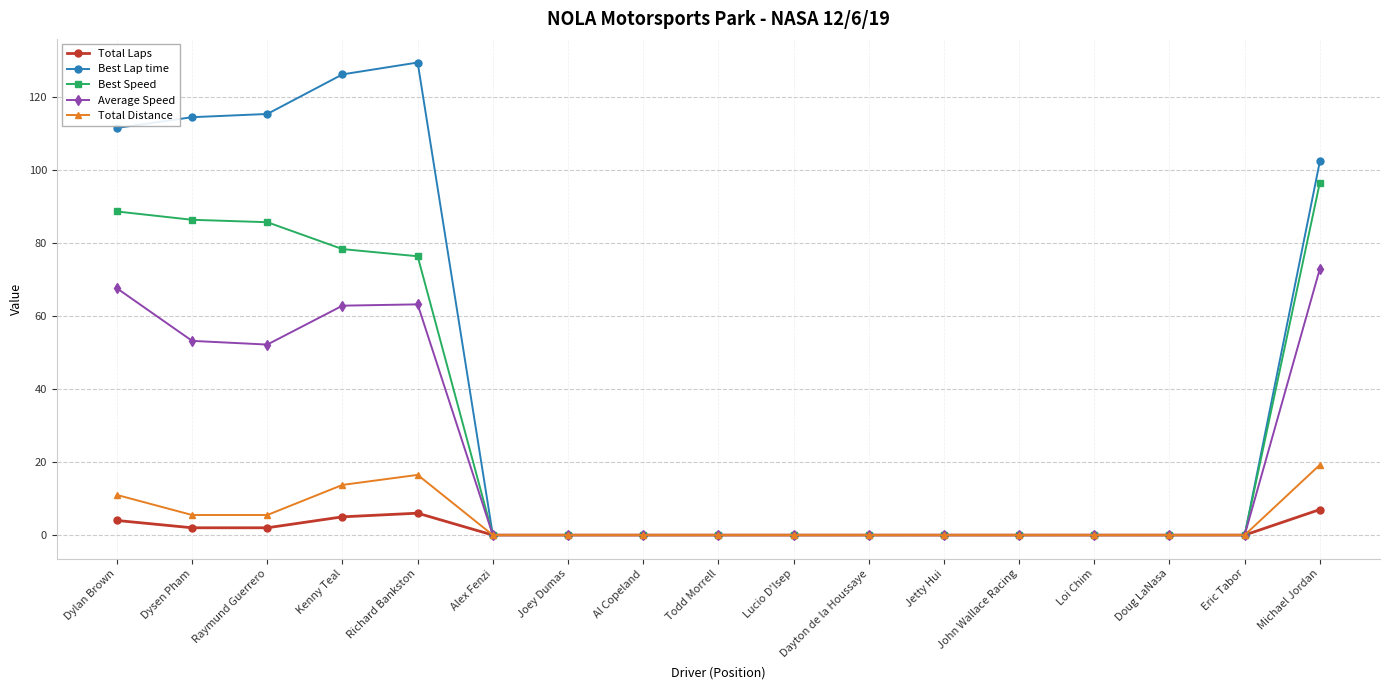

What is the label of the 1st point from the left?

Dylan Brown